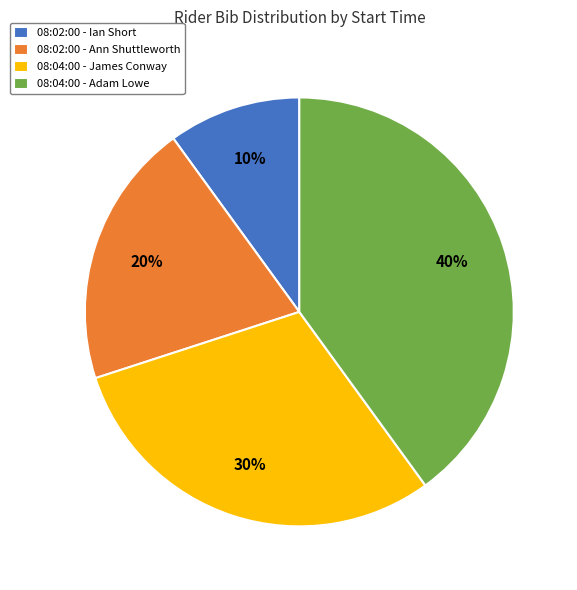

Rank the categories by value from highest to lowest.

08:04:00 - Adam Lowe, 08:04:00 - James Conway, 08:02:00 - Ann Shuttleworth, 08:02:00 - Ian Short